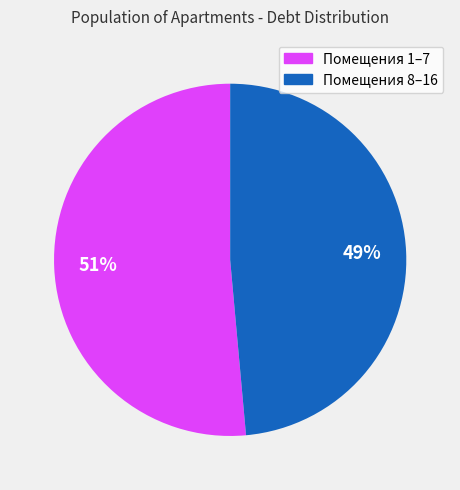

Is there a majority slice in this chart?

Yes